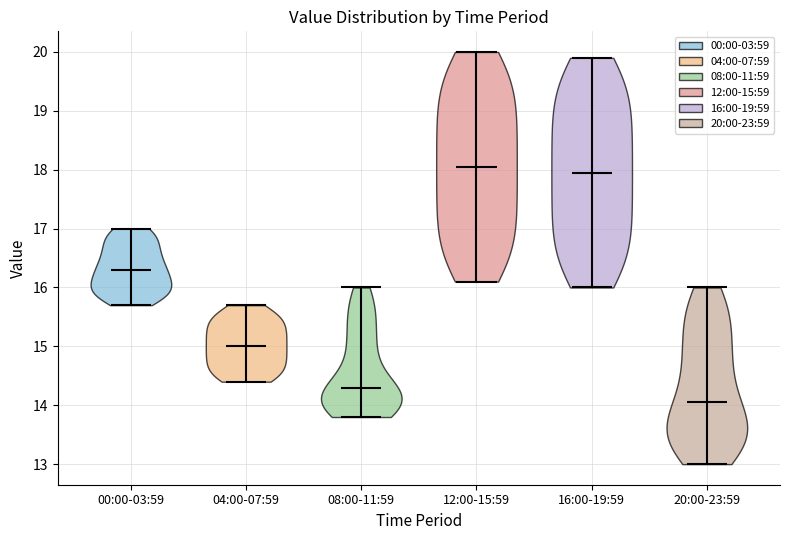

Reading left to right, read every violin against the y-axis: where its median line is, and the lowest and highest points it reaches. The values are not printed on the chart, so give them approximately, as read against the axis.

00:00-03:59: median line 16.3, lowest point 15.7, highest point 17.0
04:00-07:59: median line 15.0, lowest point 14.4, highest point 15.7
08:00-11:59: median line 14.3, lowest point 13.8, highest point 16.0
12:00-15:59: median line 18.1, lowest point 16.1, highest point 20.0
16:00-19:59: median line 18.0, lowest point 16.0, highest point 19.9
20:00-23:59: median line 14.1, lowest point 13.0, highest point 16.0